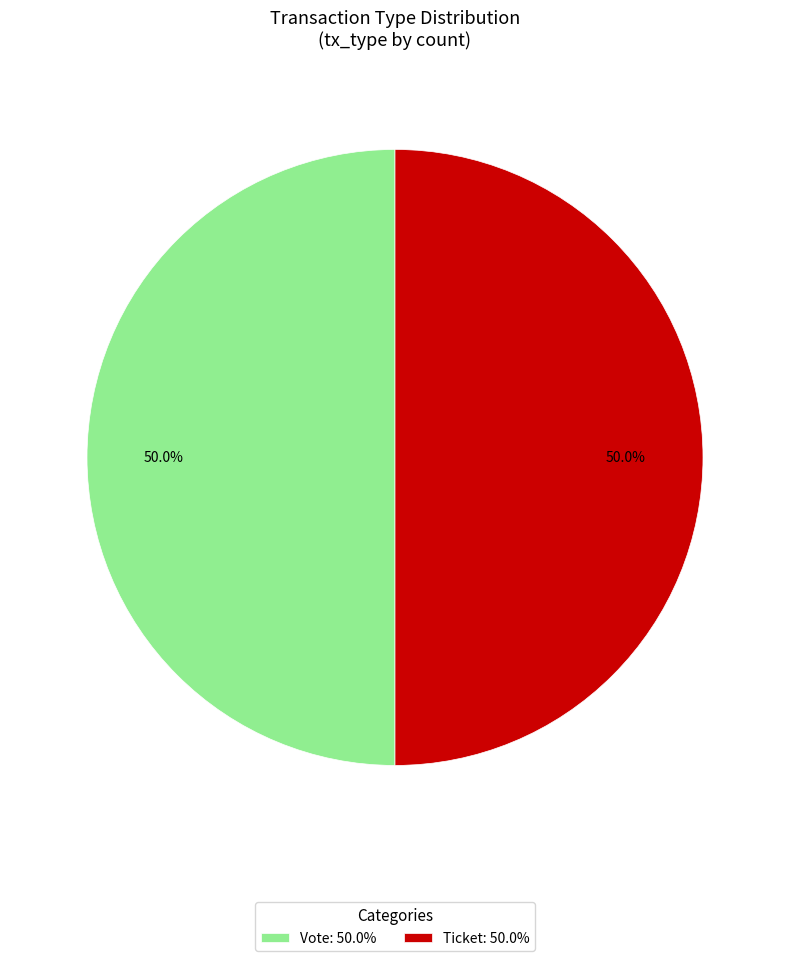

What is the ratio of the value at Vote: 50.0% to the value at Ticket: 50.0%?

1.0